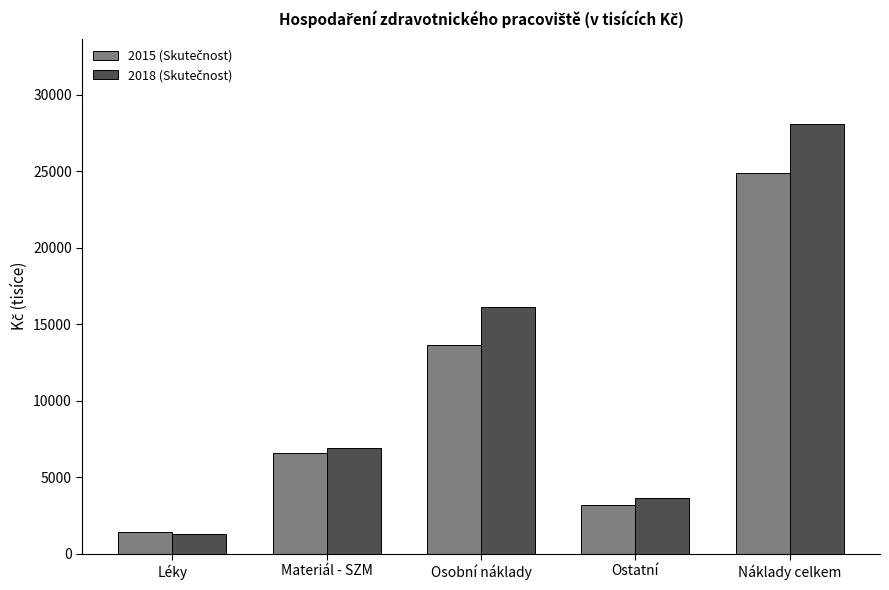

What is the total value across all series at Materiál - SZM?

13519.1